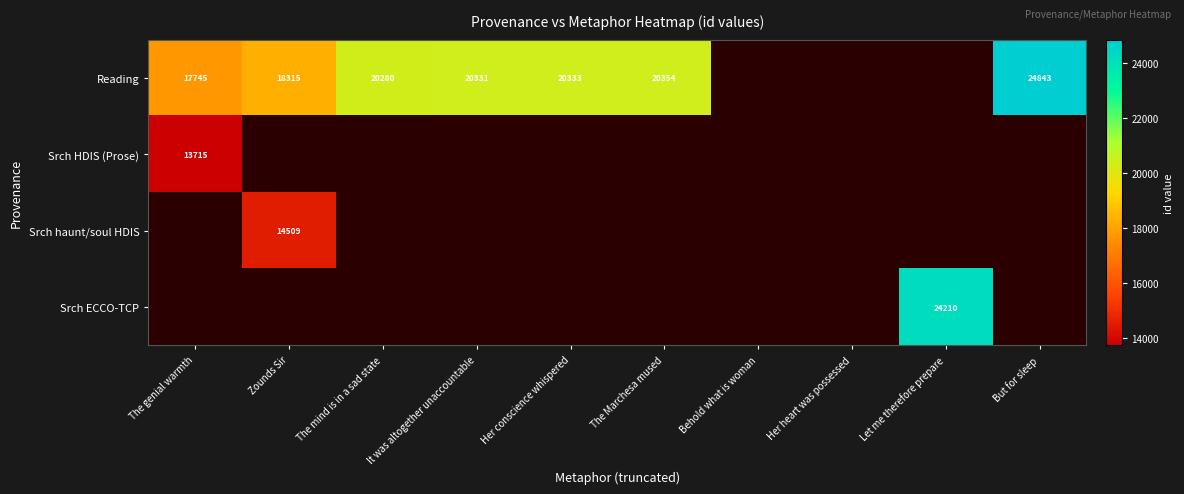

What is the difference between the Reading values at The Marchesa mused and The genial warmth?

2609